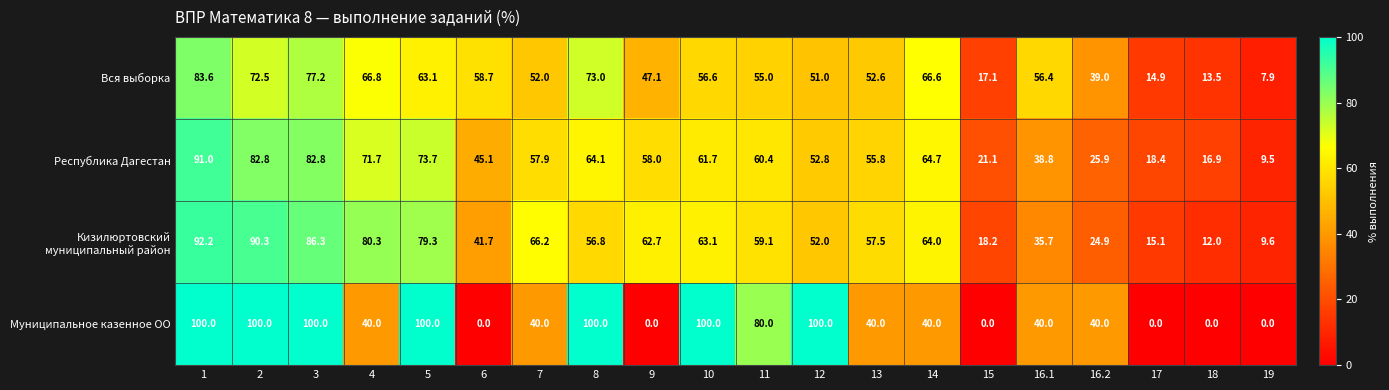

True or false: Республика Дагестан has a value of 39.4 at 1.

False